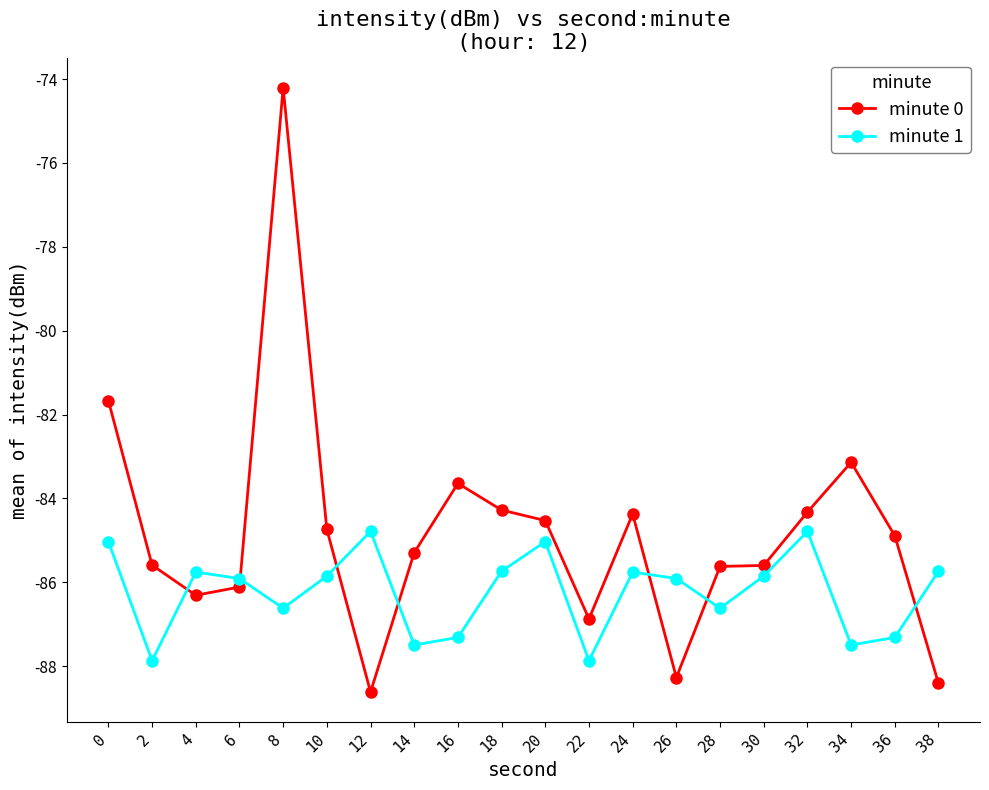

At how many categories does at least one series exceed -76?

1